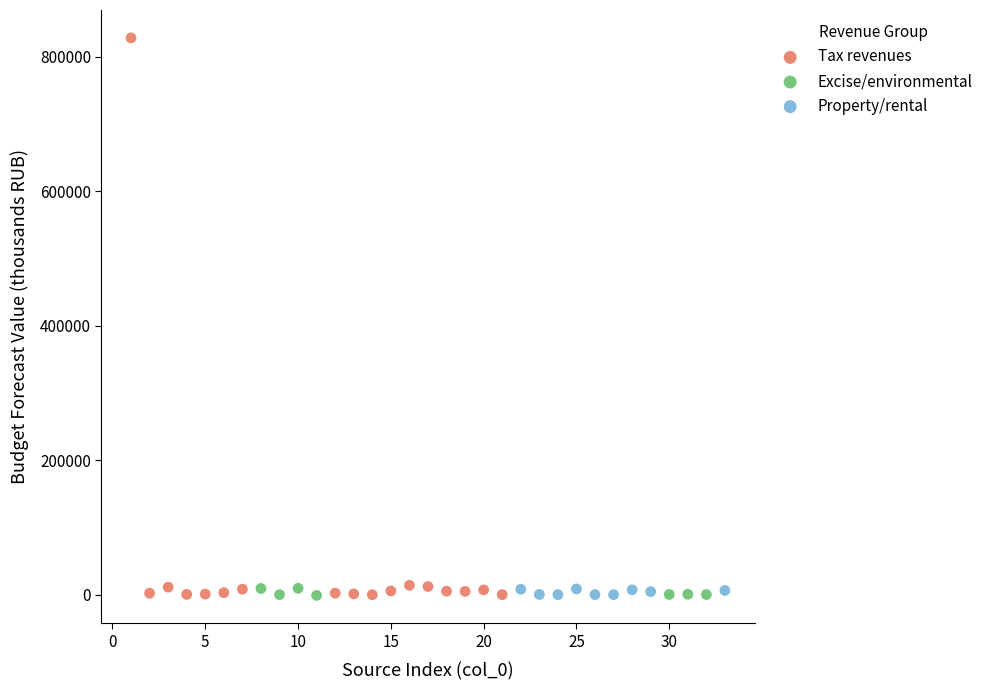

Which series has the widest spread of Y values?

Tax revenues